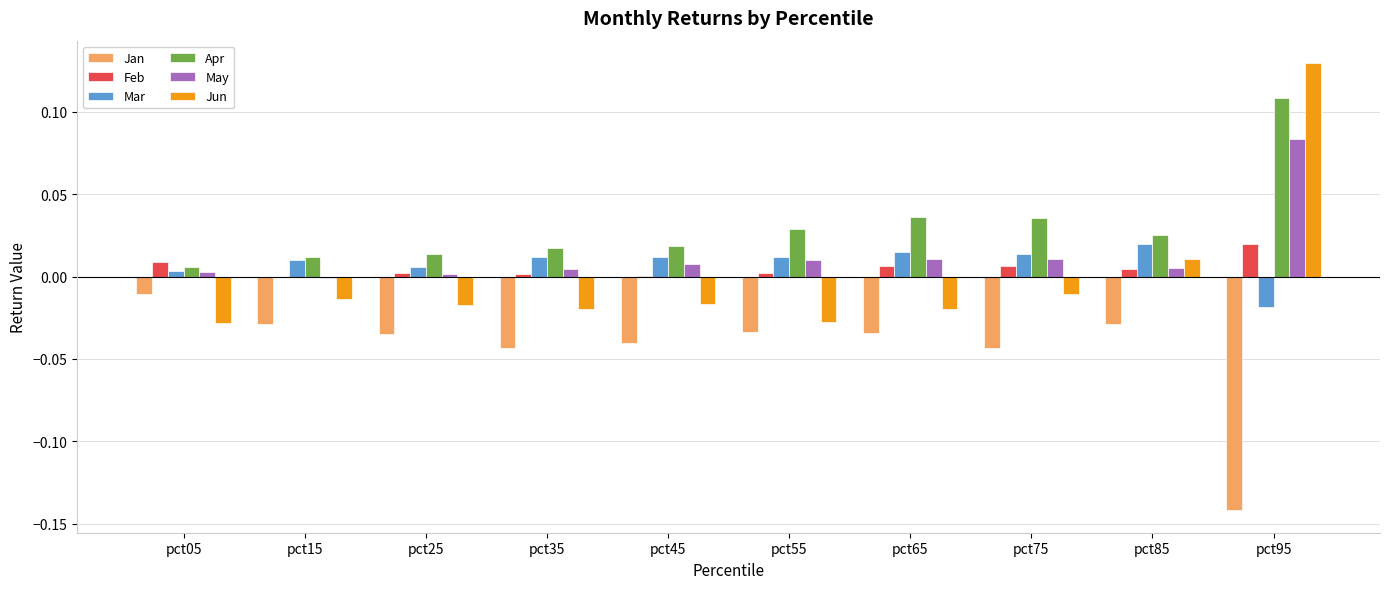

Which category has the highest value across all series?

pct95